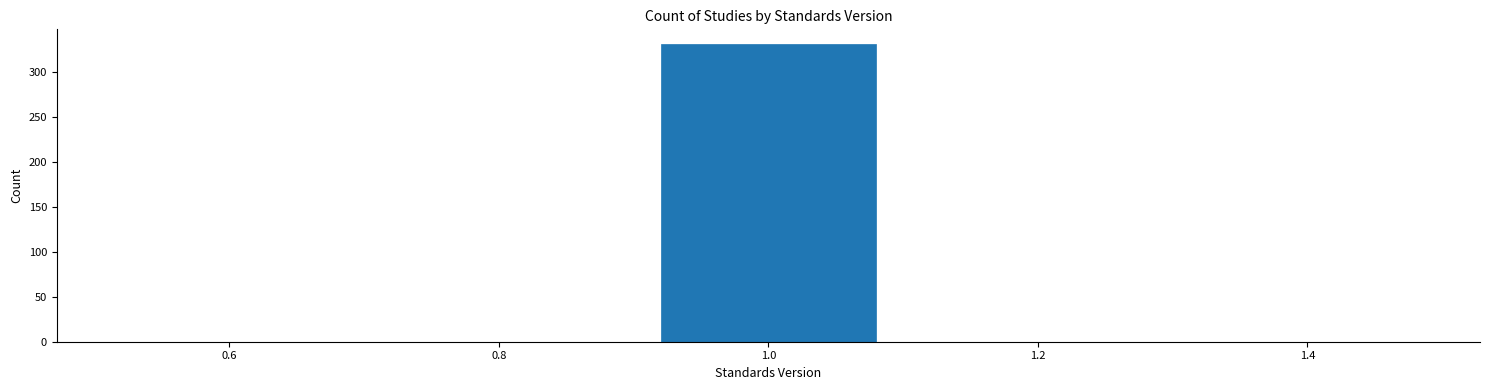

How tall is the bar that spans 0.9 to 1.1 on the x-axis? The values are not printed on the chart, so give them approximately, as read against the axis.

330